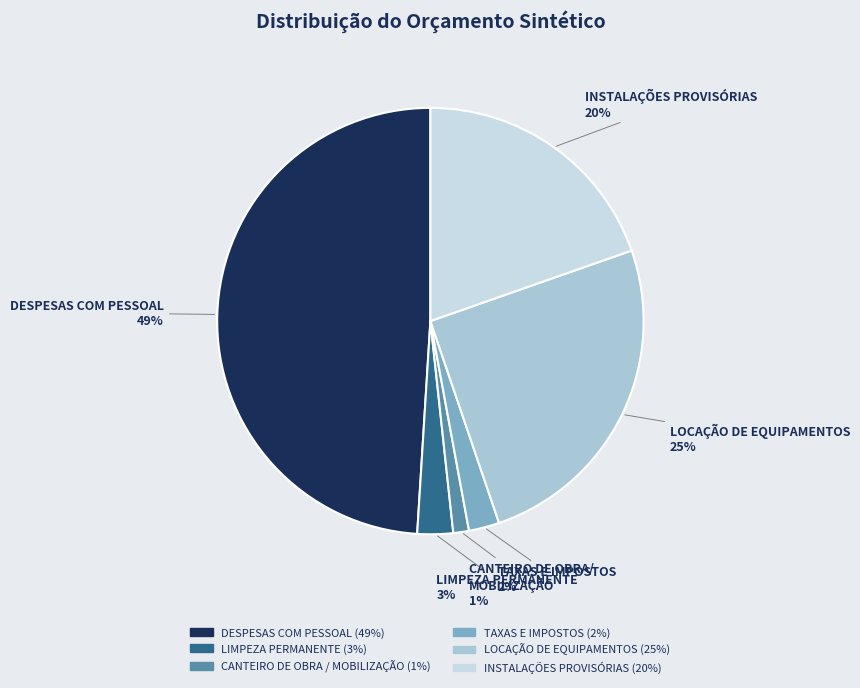

Is there a majority slice in this chart?

No